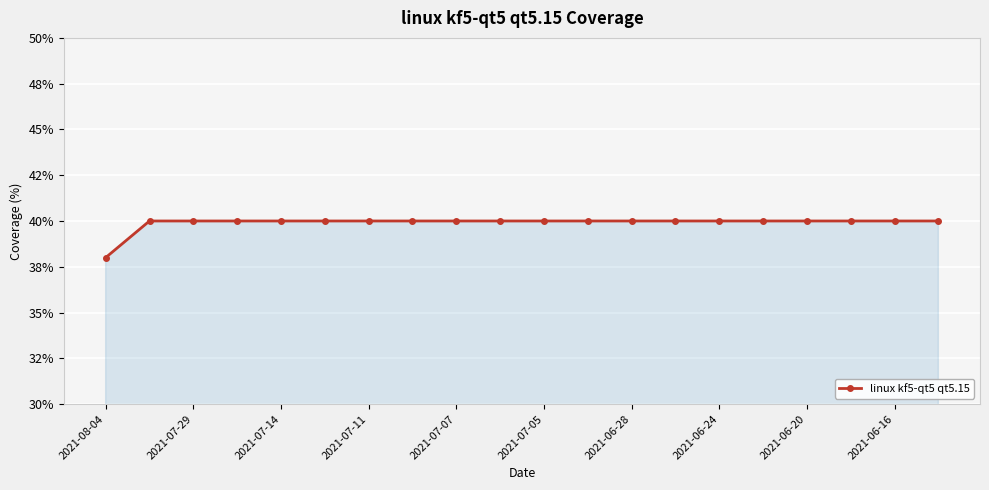

Is this an area chart (filled region under the line)?

Yes